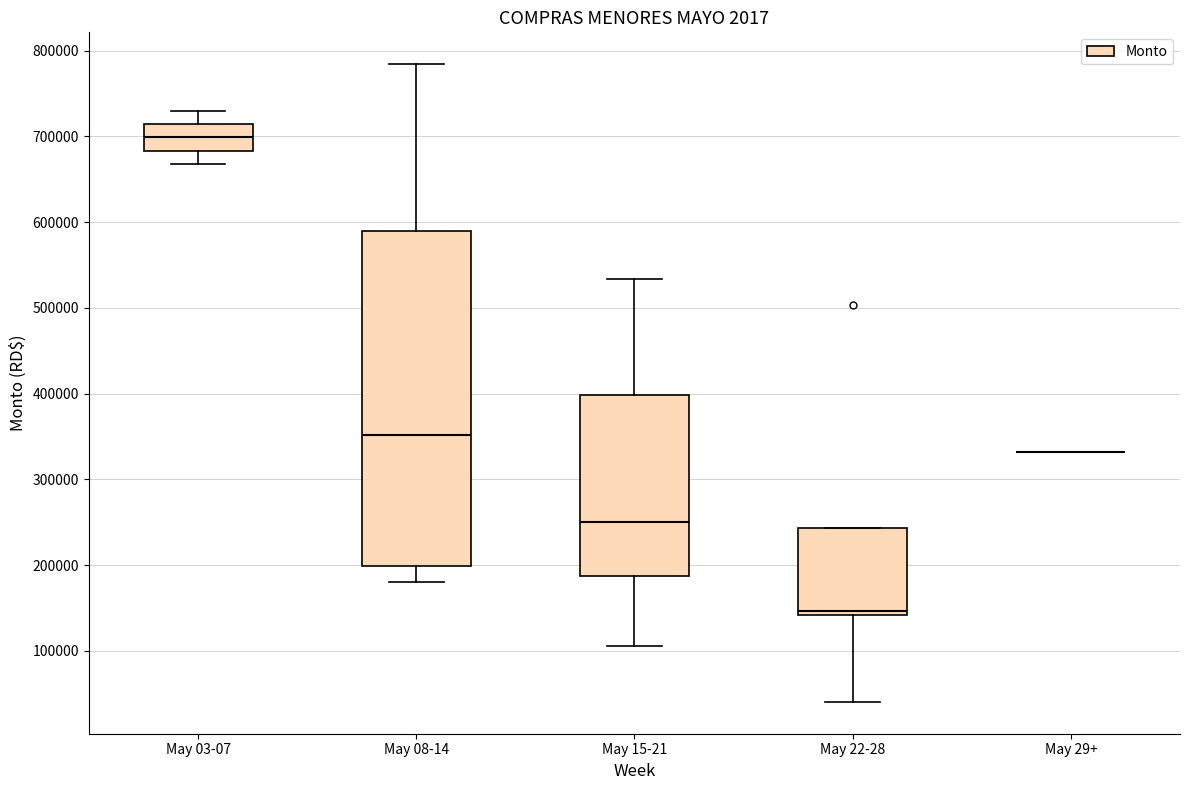

Reading left to right, read every box against the y-axis: the position of its median line, the range the box covers, and the ends of its whiskers. The values are not printed on the chart, so give them approximately, as read against the axis.

May 03-07: median 700000, box 680000 to 710000, whiskers 670000 to 730000
May 08-14: median 350000, box 200000 to 590000, whiskers 180000 to 780000
May 15-21: median 250000, box 190000 to 400000, whiskers 110000 to 530000
May 22-28: median 150000, box 140000 to 240000, whiskers 40000 to 240000
May 29+: box collapsed to a line at 330000, whiskers 330000 to 330000